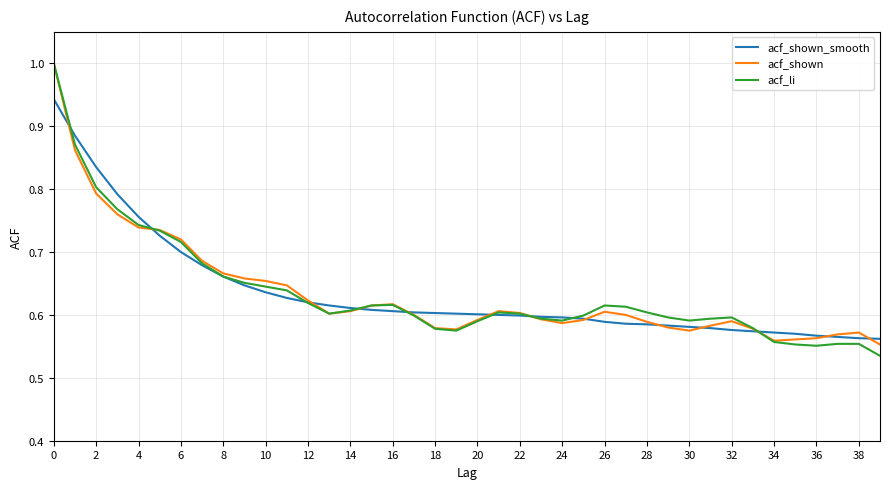

Is this an area chart (filled region under the line)?

No